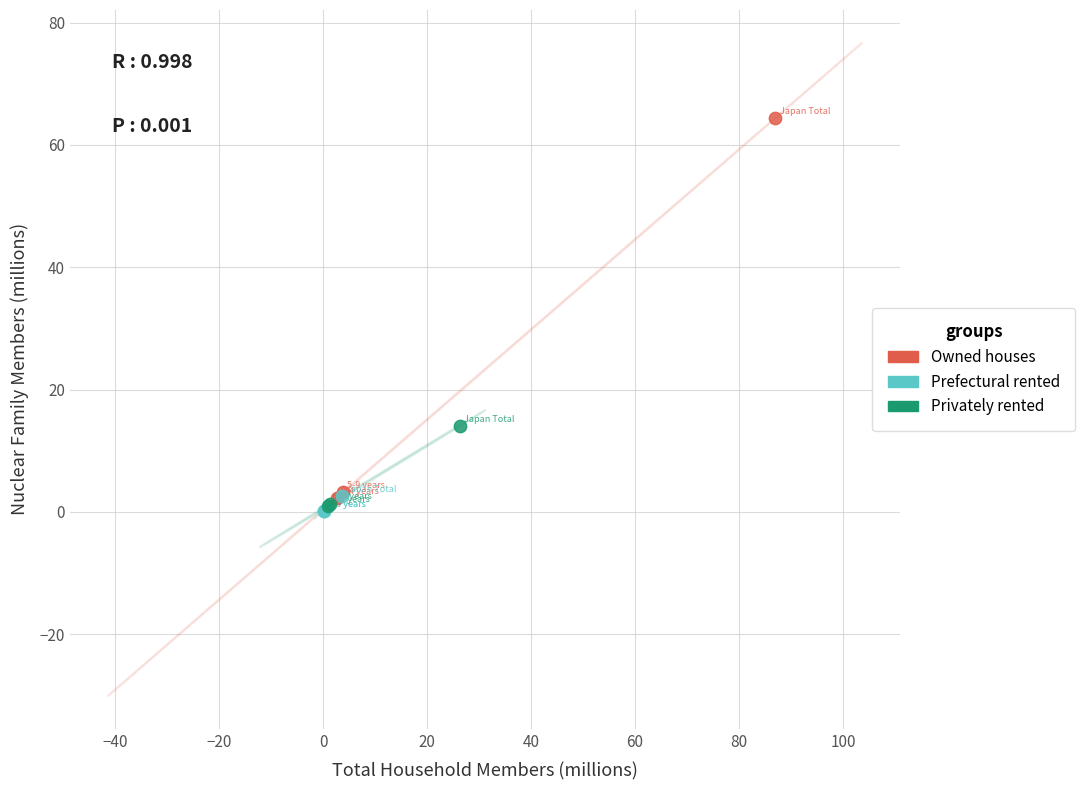

Which series reaches the maximum Y coordinate?

Owned houses